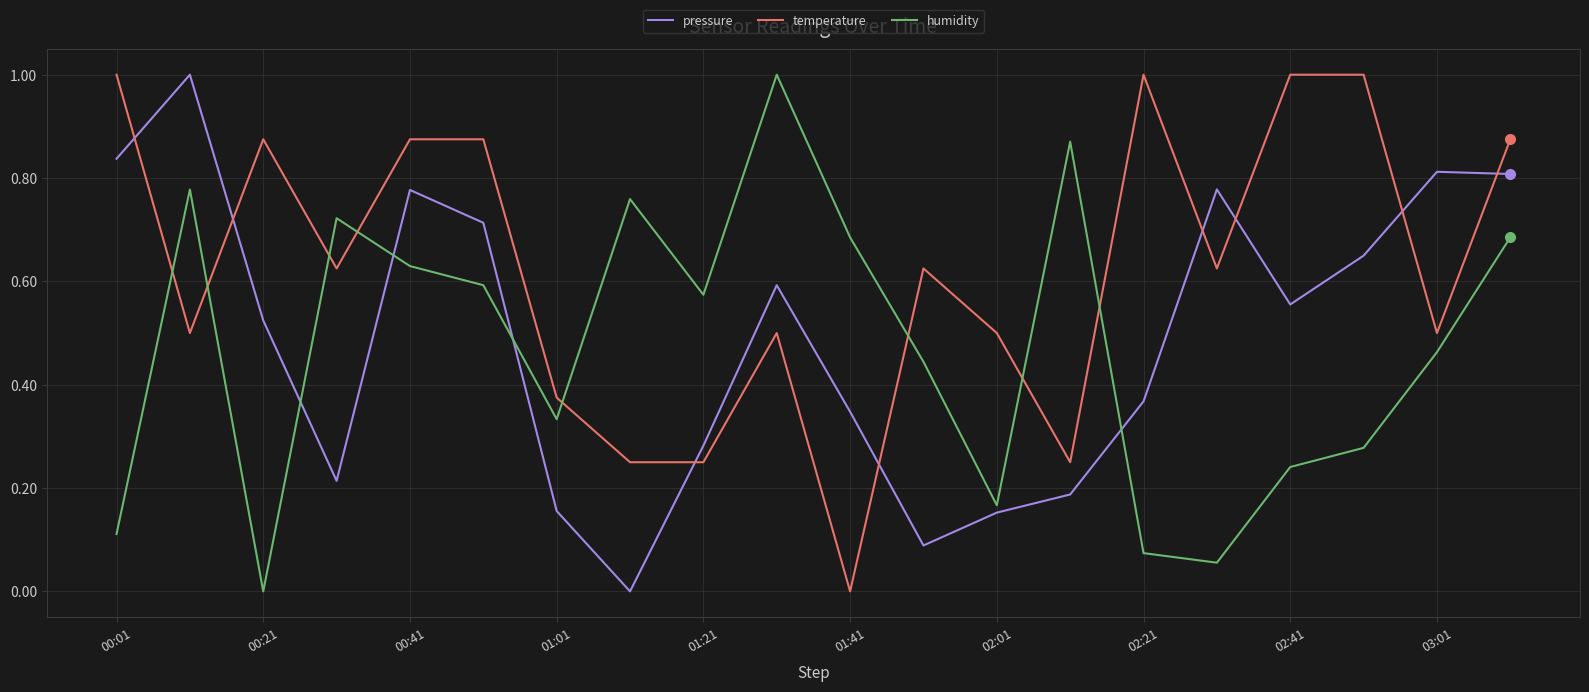

Which series has the largest total across all categories?

temperature